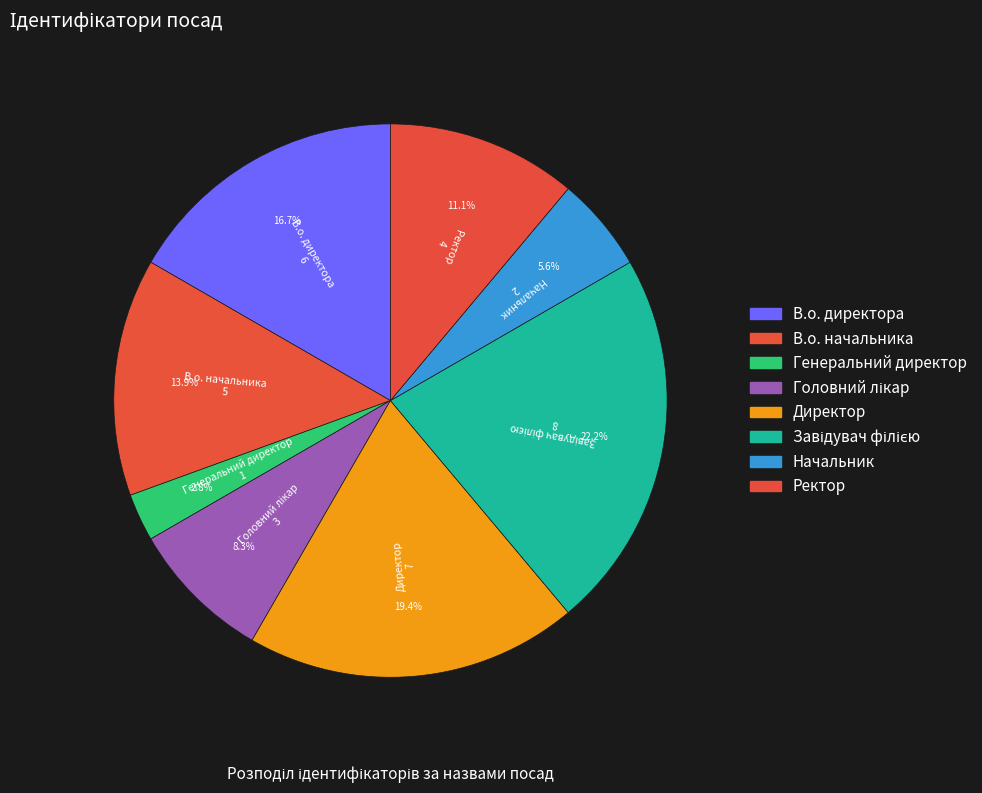

How many slices are in this pie chart?

8